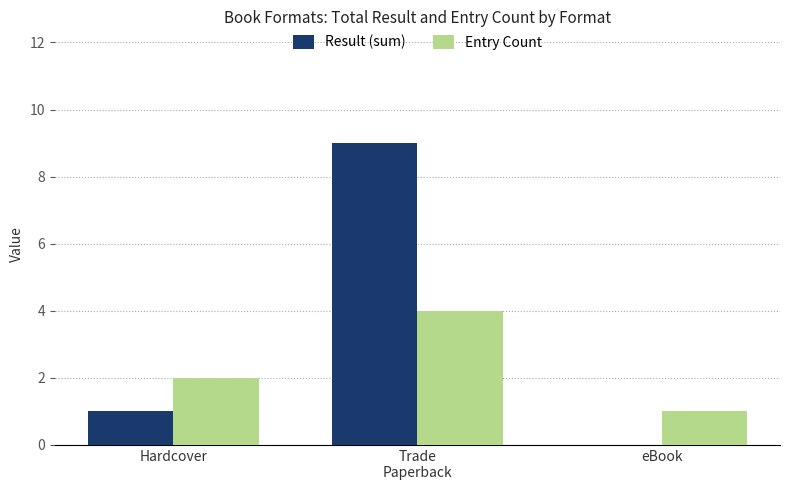

Reading right to left, list all the values displayed in this chart.

Result (sum): eBook=0	Trade
Paperback=9	Hardcover=1
Entry Count: eBook=1	Trade
Paperback=4	Hardcover=2